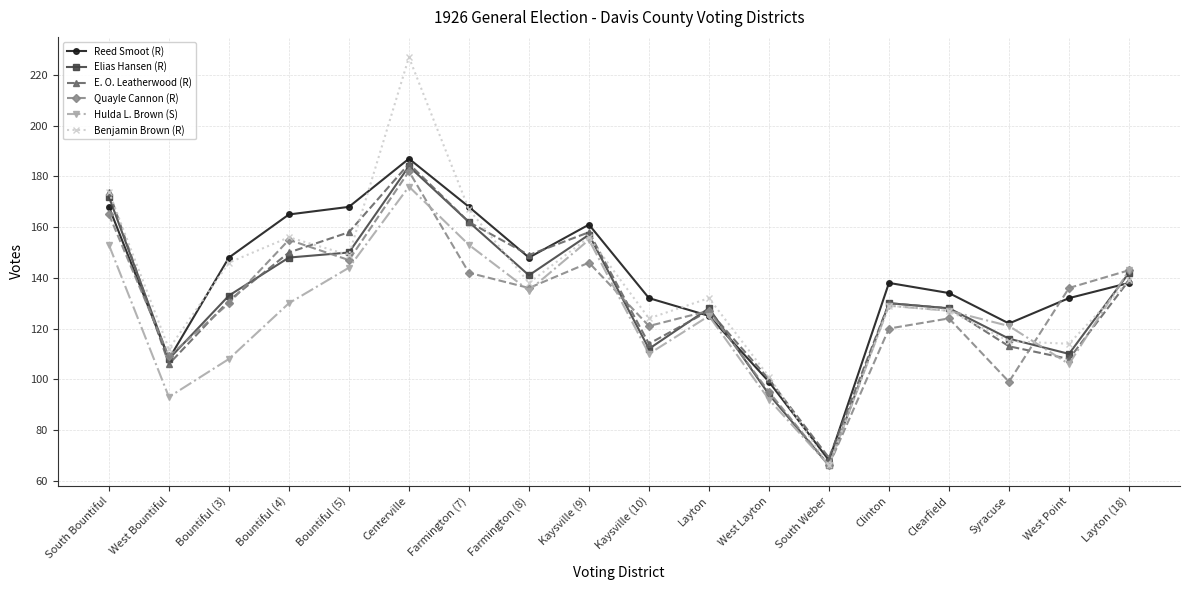

How many data points does each series have?

18